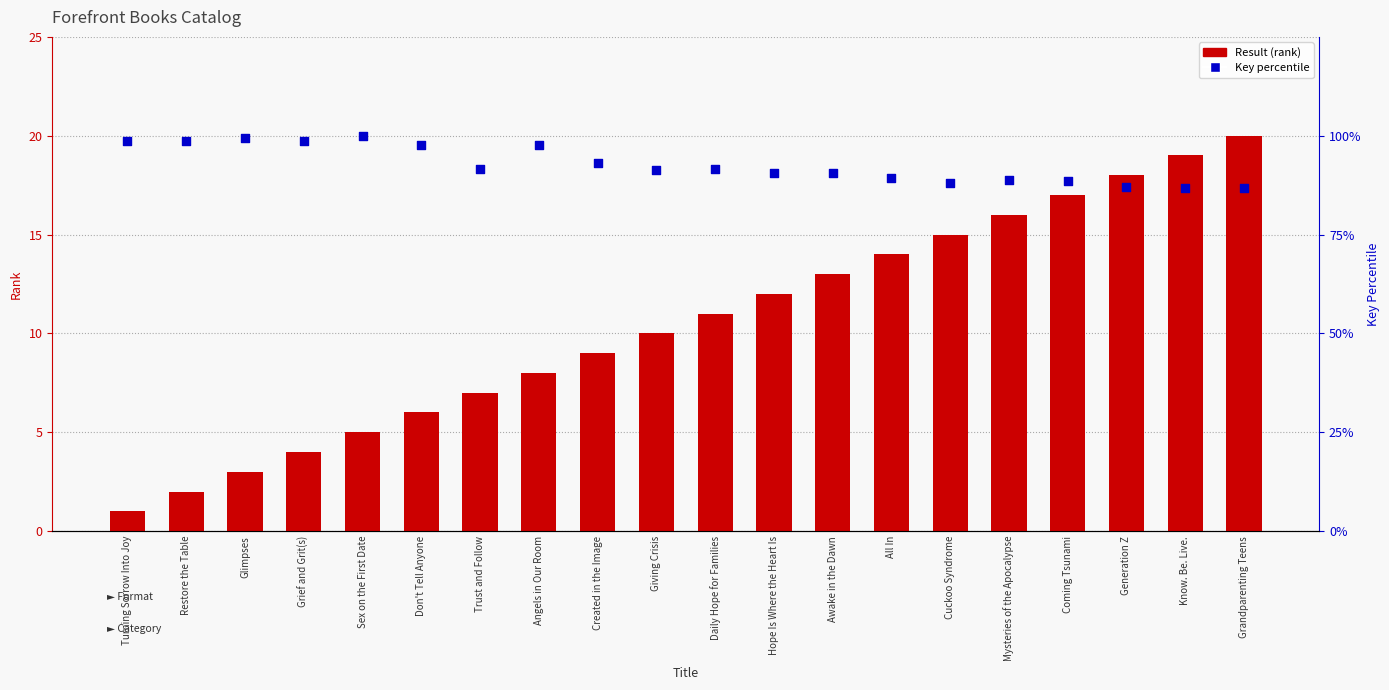

At how many categories does at least one series exceed 29?

20